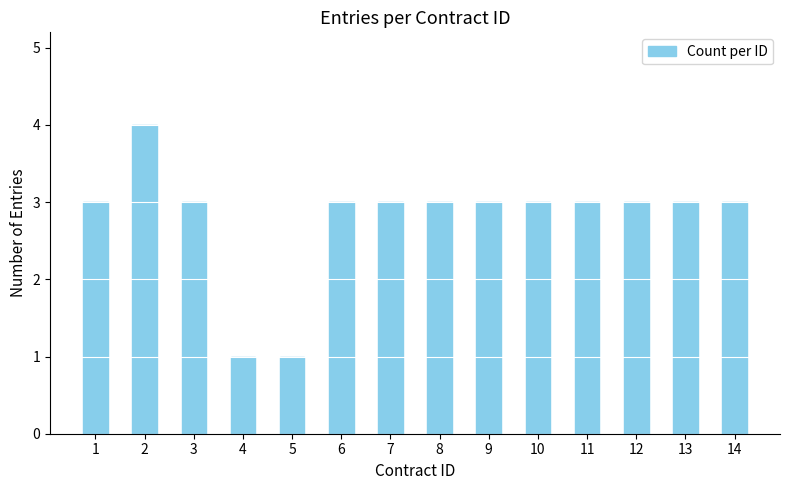

Reading left to right, what are all the values shown in this chart?

3	4	3	1	1	3	3	3	3	3	3	3	3	3